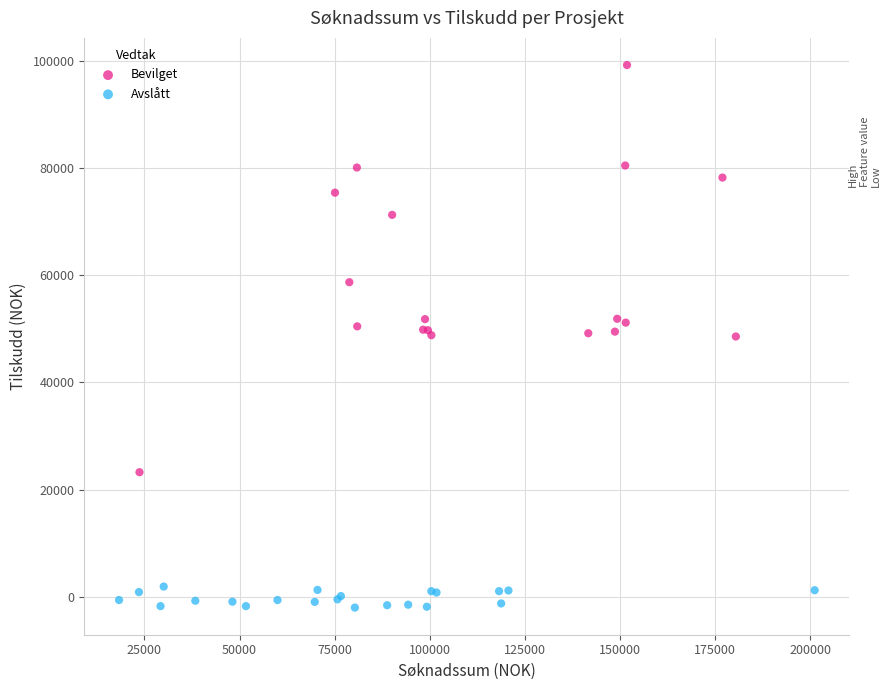

Which series has the largest Y range (max minus min)?

Bevilget